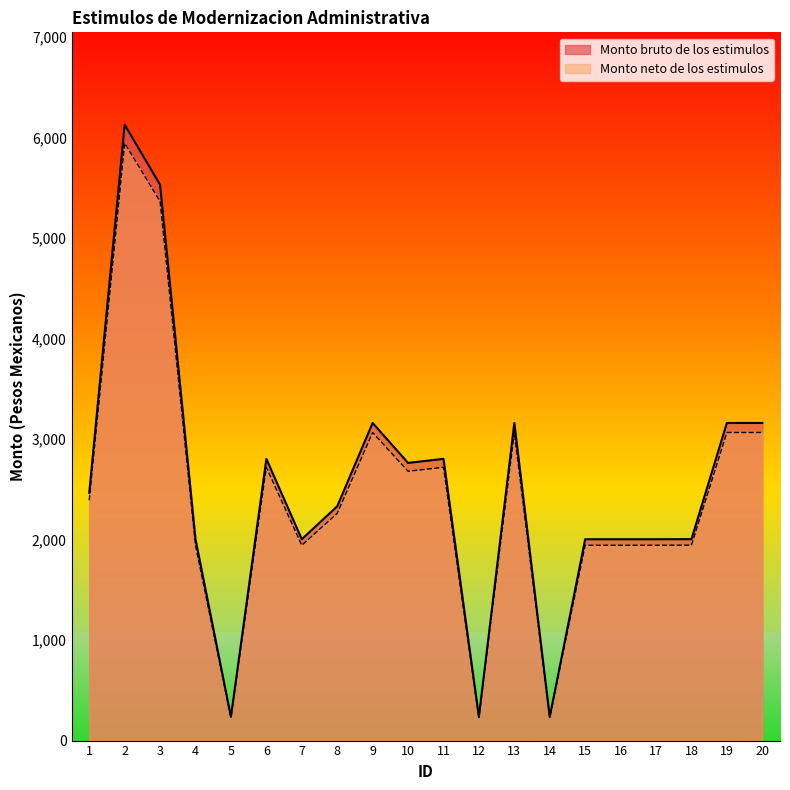

Rank the series by their maximum value, from highest to lowest.

Monto bruto de los estimulos, Monto neto de los estimulos